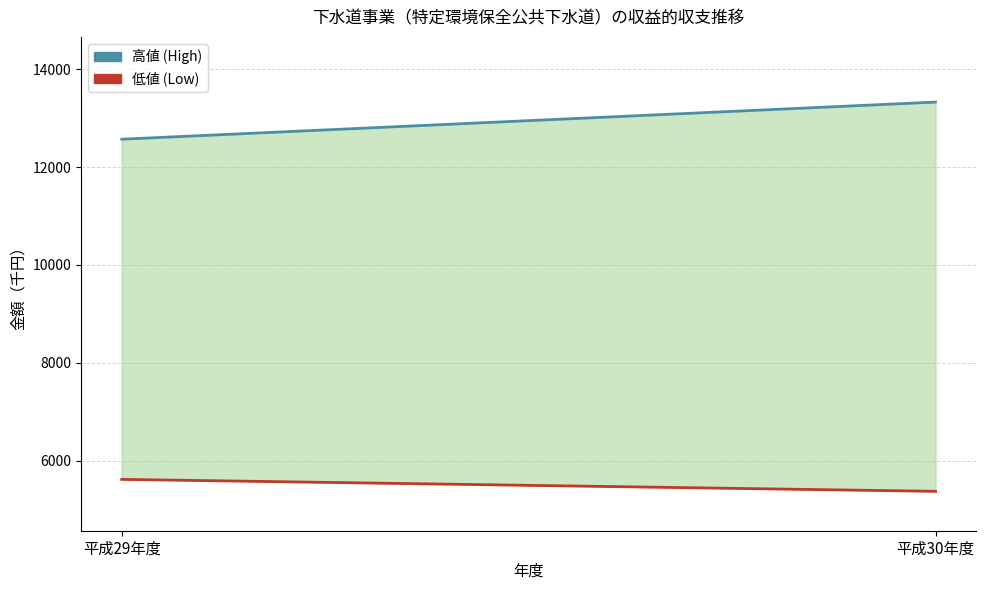

Which label corresponds to the largest value in the chart?

平成30年度